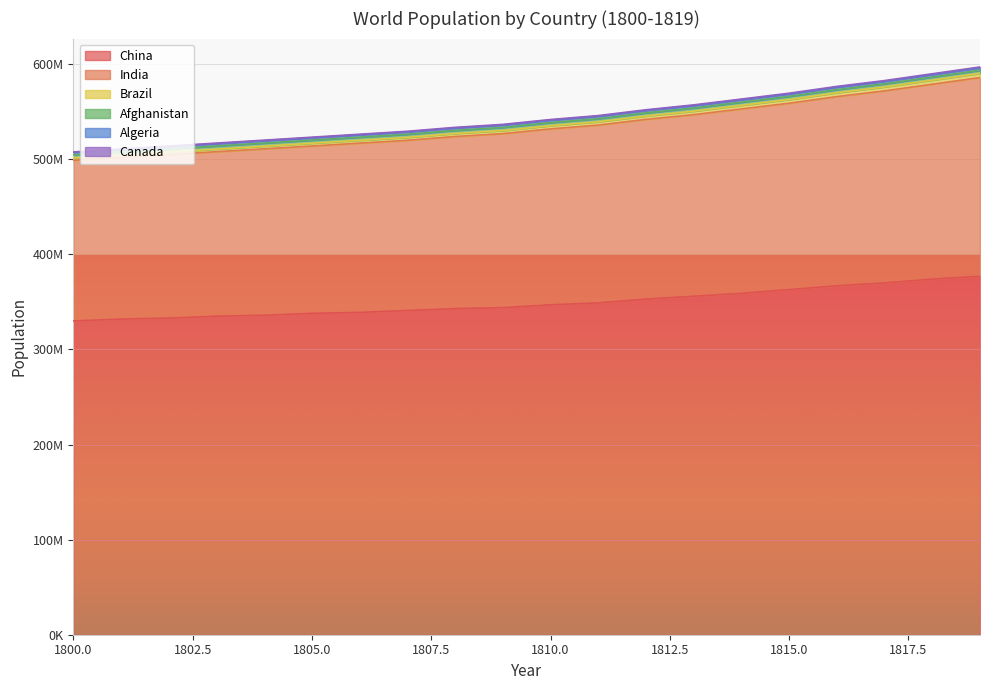

What is the approximate value of India at 1818?

589977000